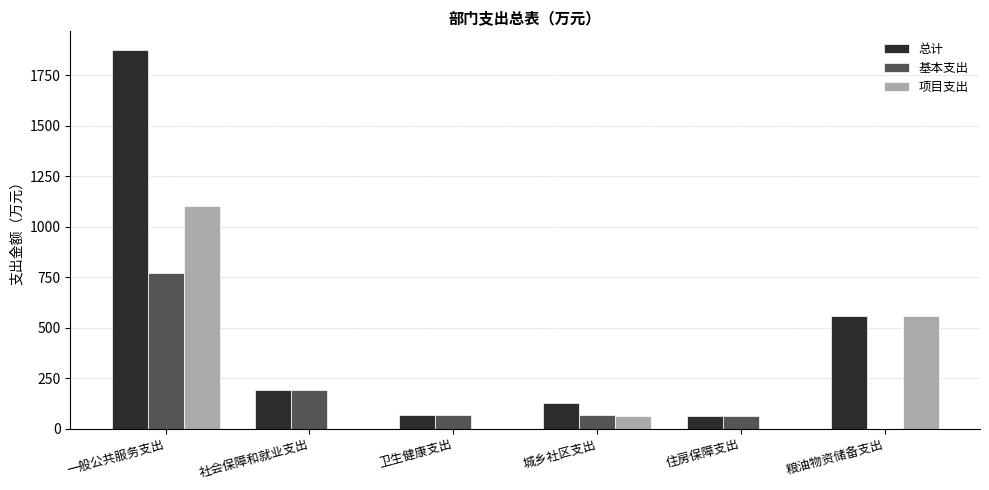

How many data points in 总计 are above 193?

3